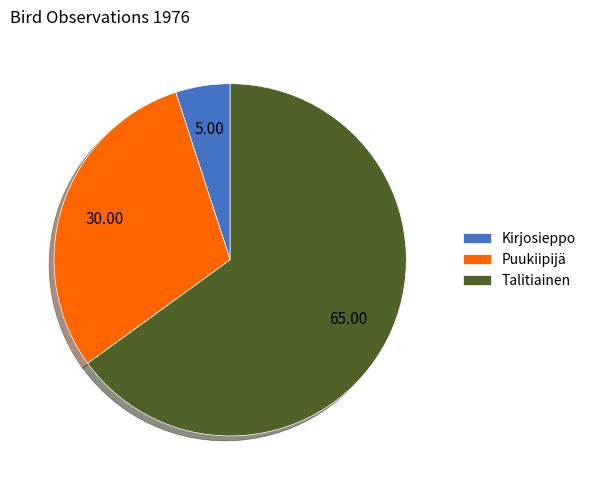

Does Kirjosieppo account for over 50% of the chart?

No